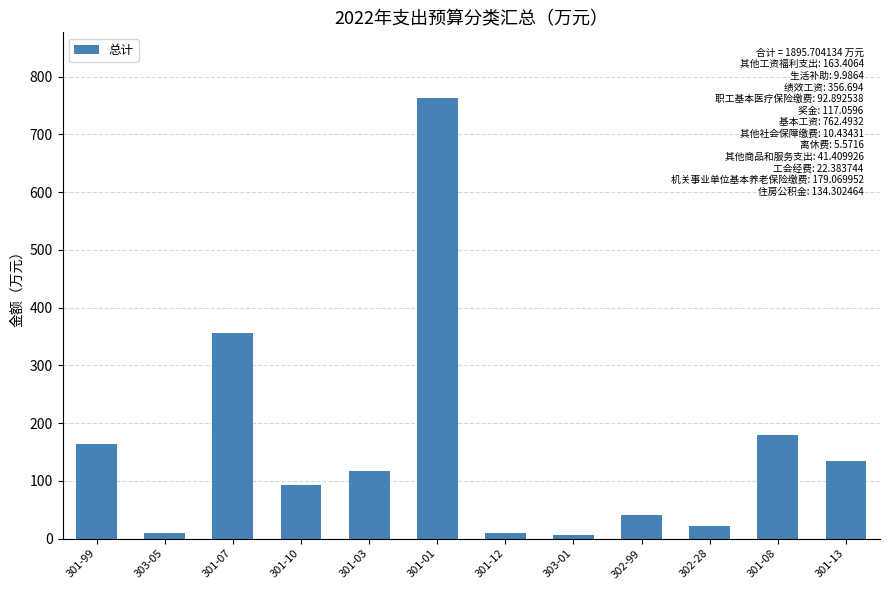

The value at 301-08 is 283.7. True or false?

False